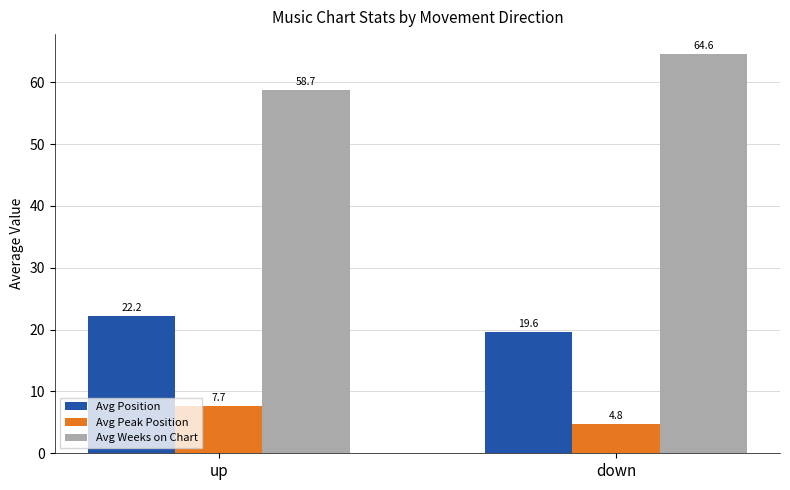

What is the value of the Avg Position bar at the 2nd from the left?

19.6